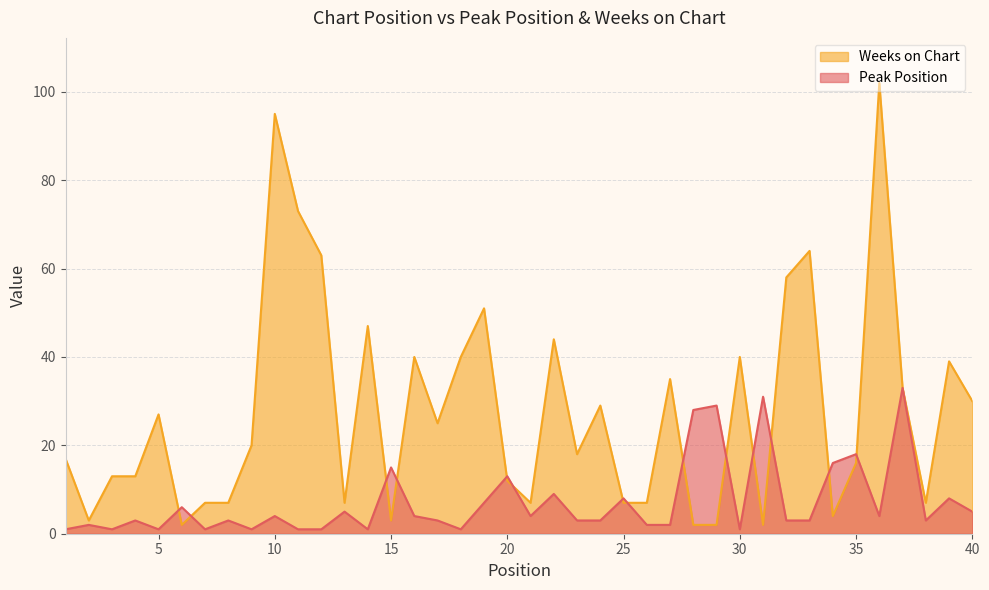

How many categories are shown in the chart?

40